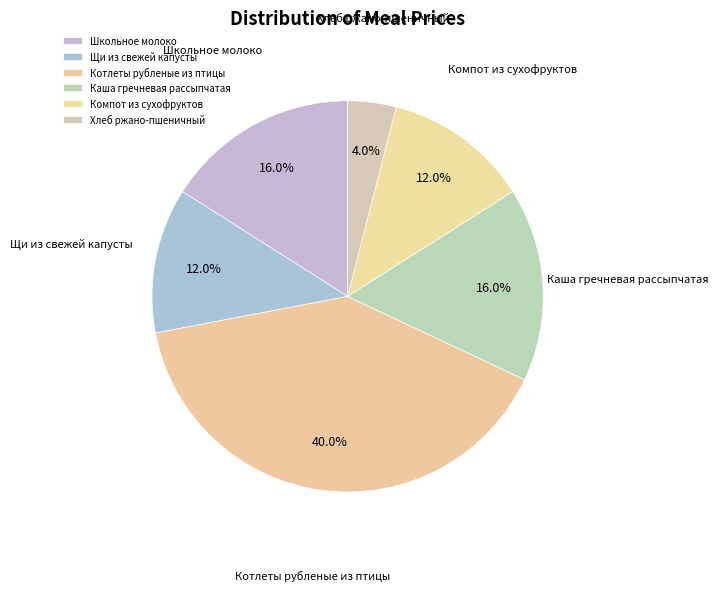

Does Щи из свежей капусты account for over 50% of the chart?

No